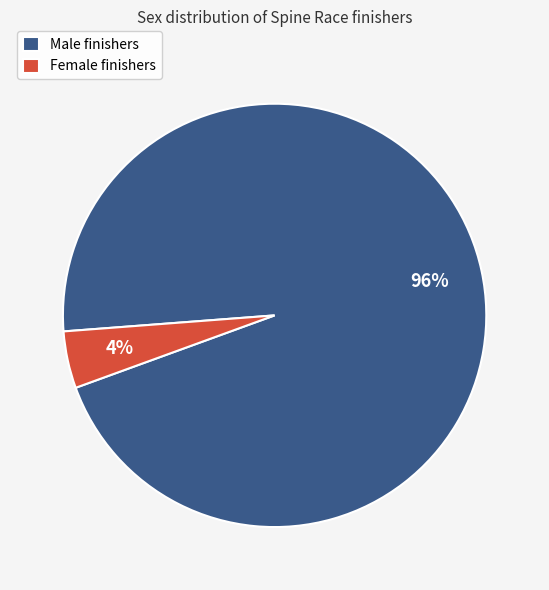

Combined, do Male finishers and Female finishers account for over 50%?

Yes